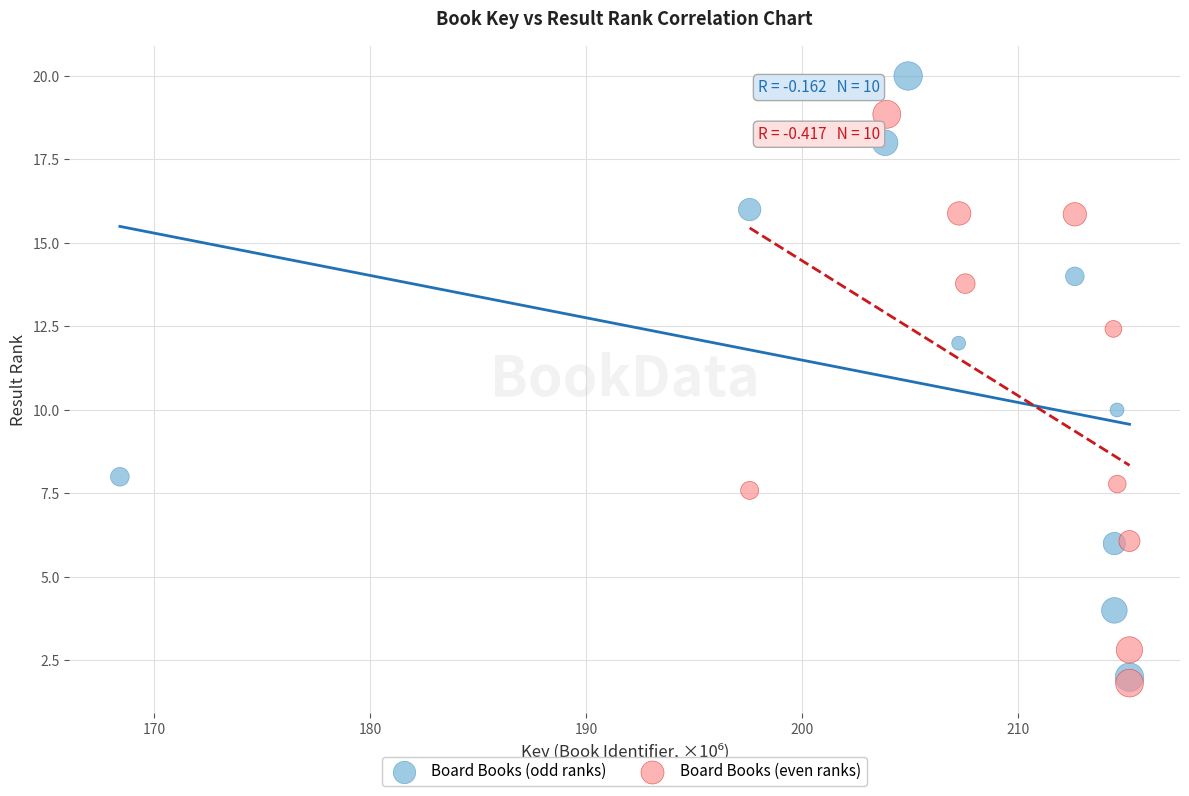

Which series has the largest Y range (max minus min)?

Board Books (odd ranks)